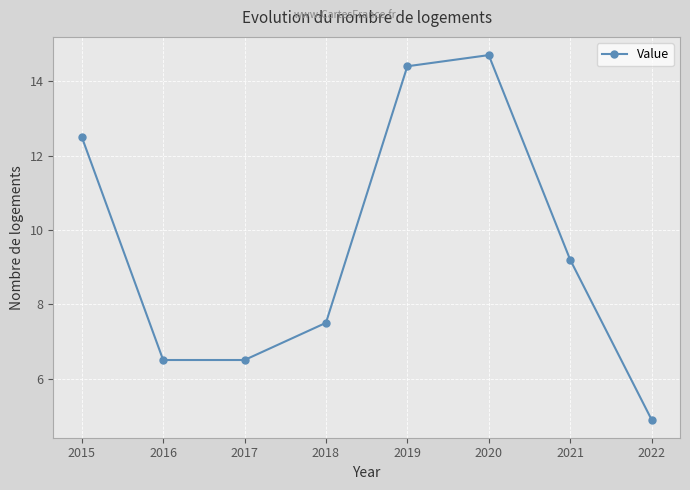

Where does the data first go above 9?

2015